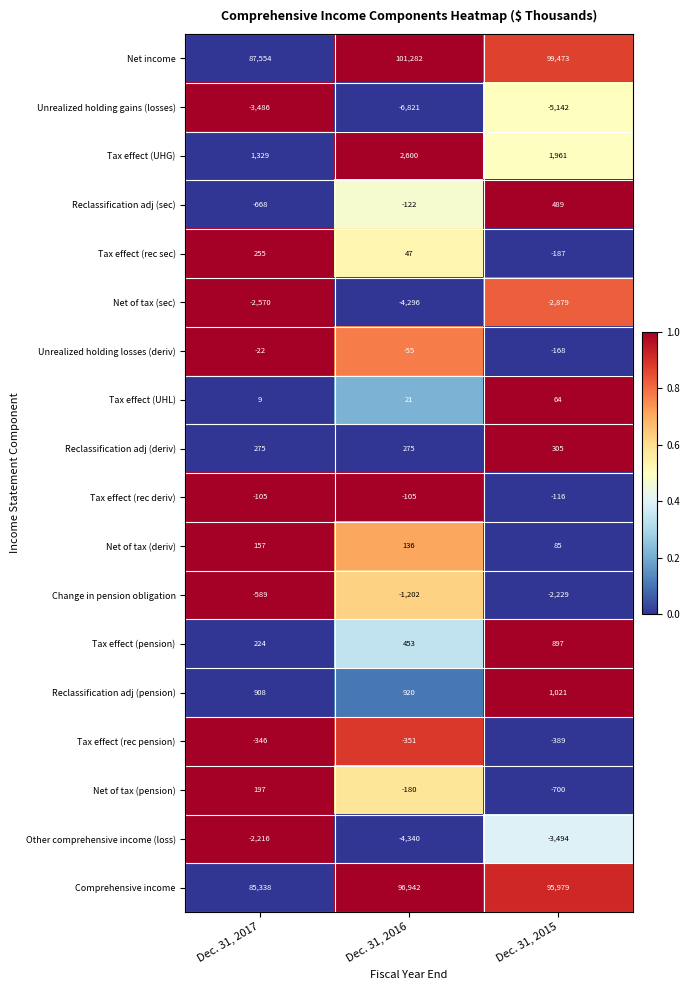

Which series has the widest spread of values?

Net income